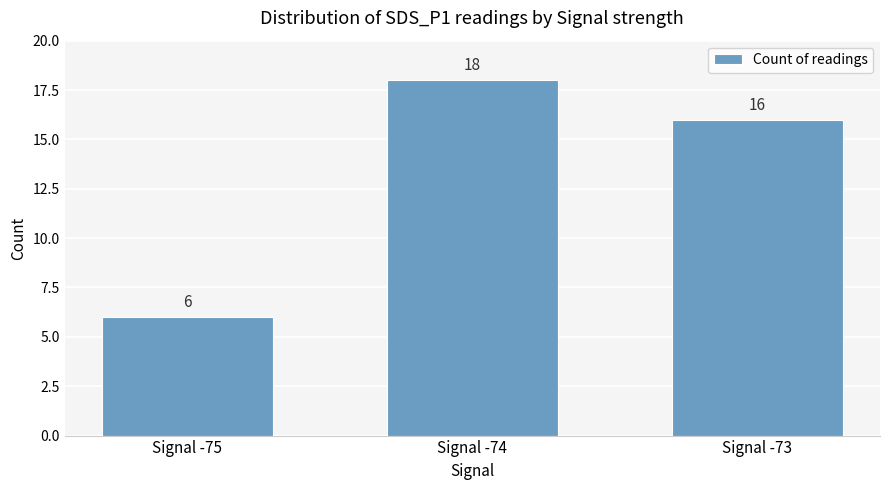

Reading right to left, transcribe all the data shown in this chart.

Signal -73=16	Signal -74=18	Signal -75=6